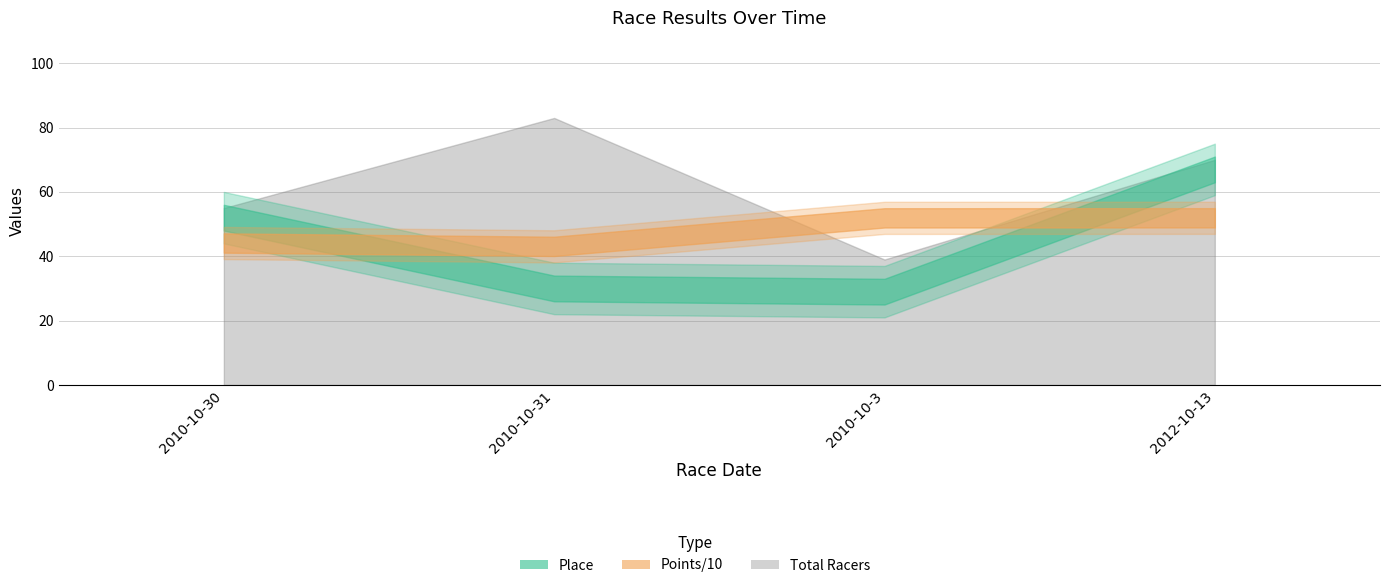

At which category does Total Racers reach its first local peak?

2010-10-31